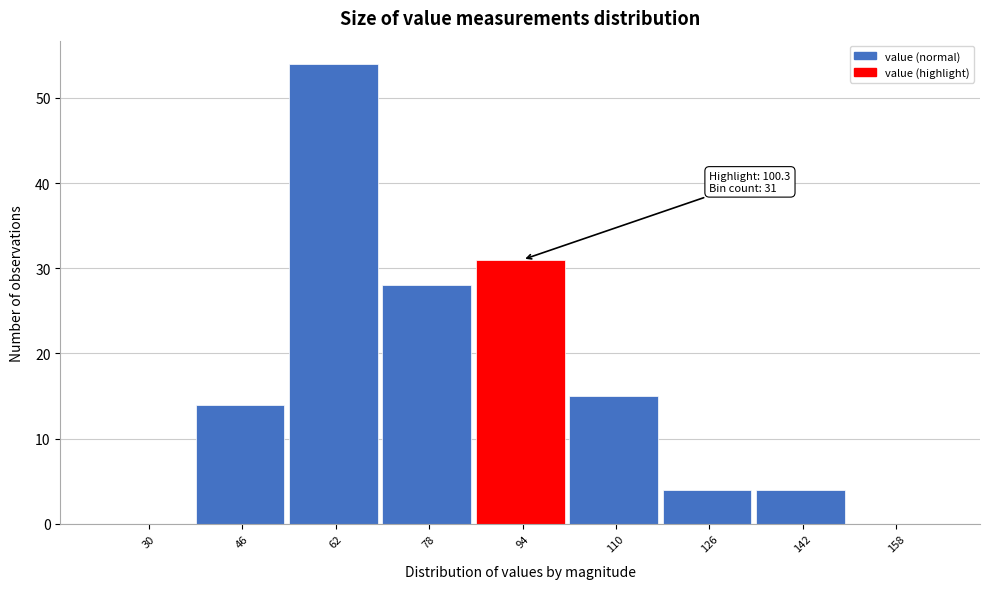

Reading left to right, extract all data points from this chart.

30=0	46=14	62=54	78=28	94=31	110=15	126=4	142=4	158=0